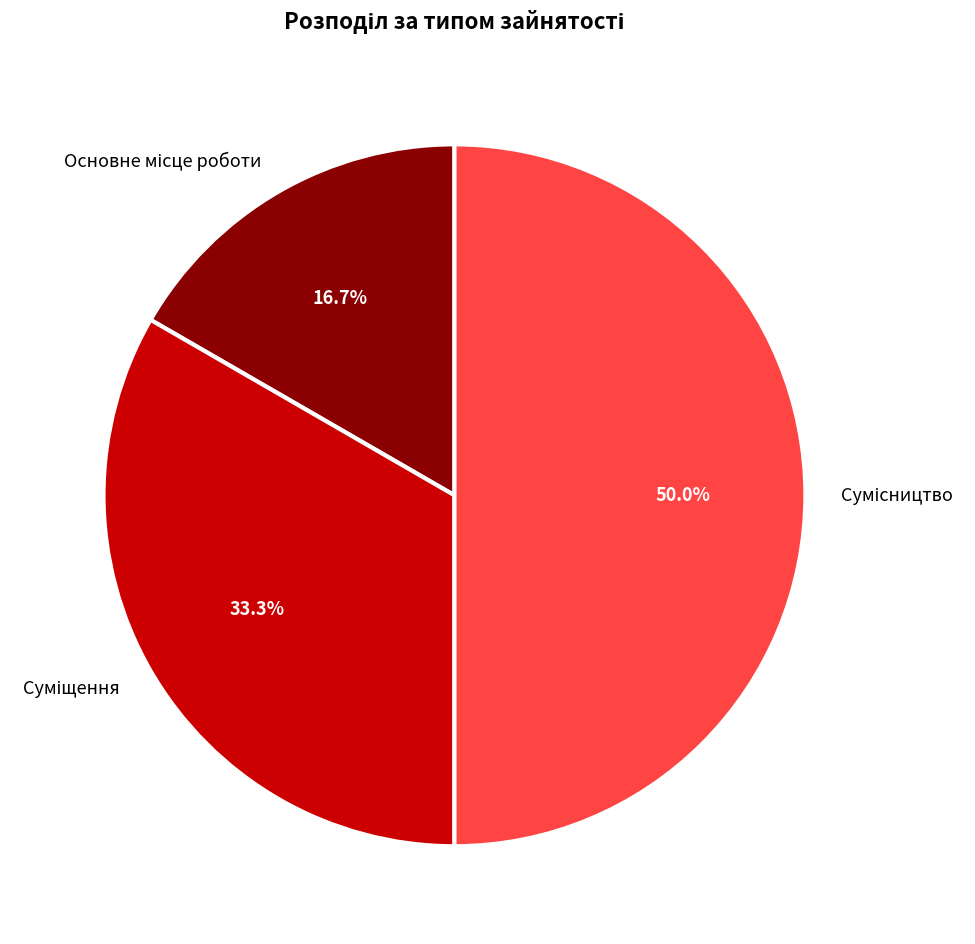

How many slices are in this pie chart?

3